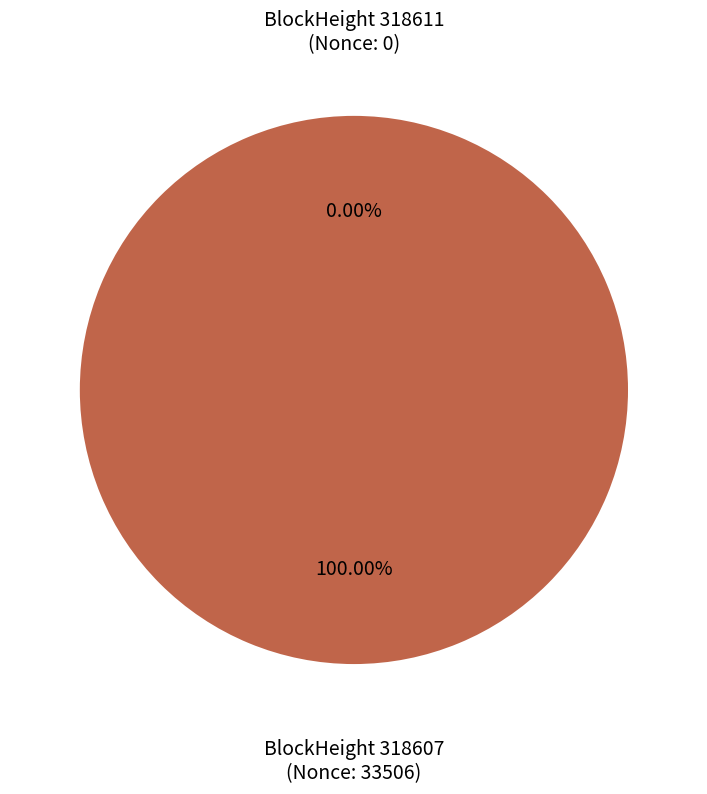

To the nearest percent, what is the average slice percentage?

50%